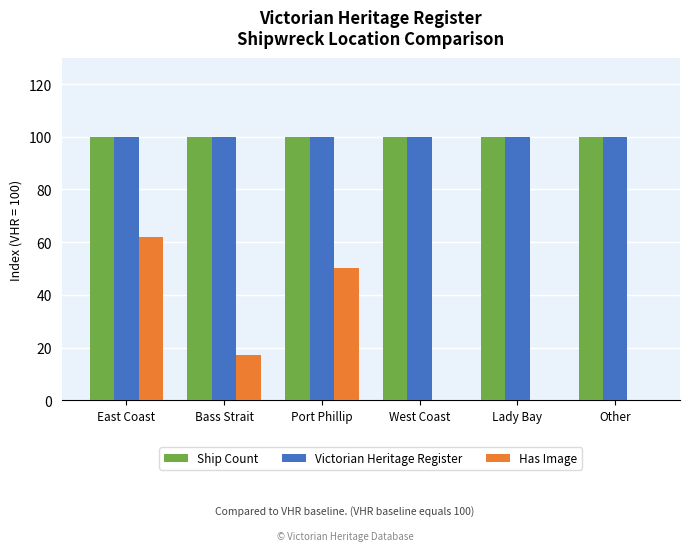

What is the total value across all series at East Coast?

262